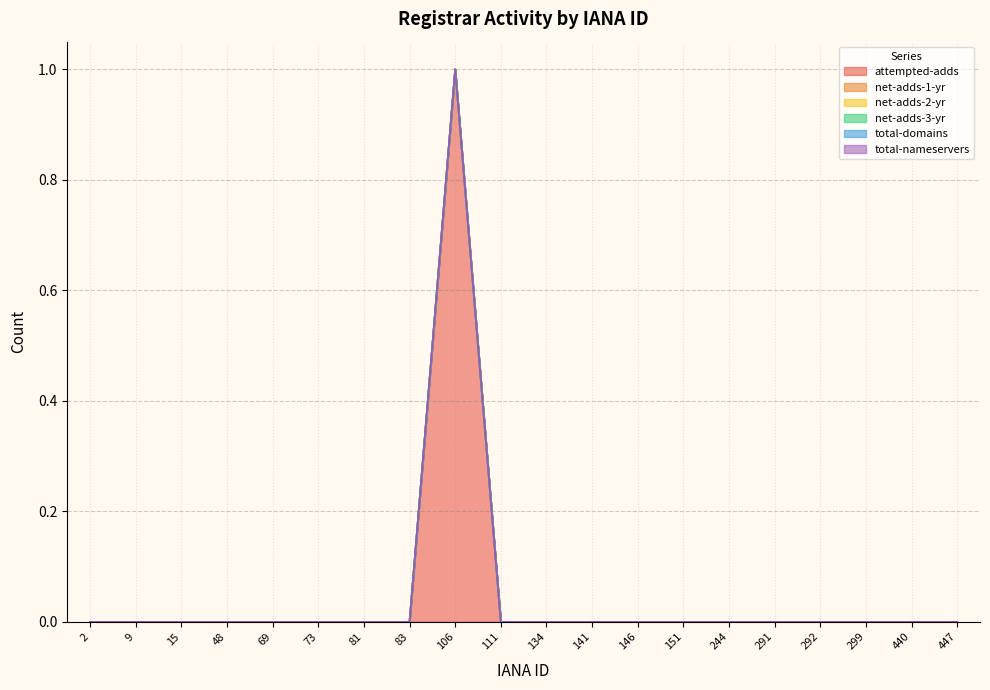

True or false: net-adds-3-yr has a value of 0 at 81.

True